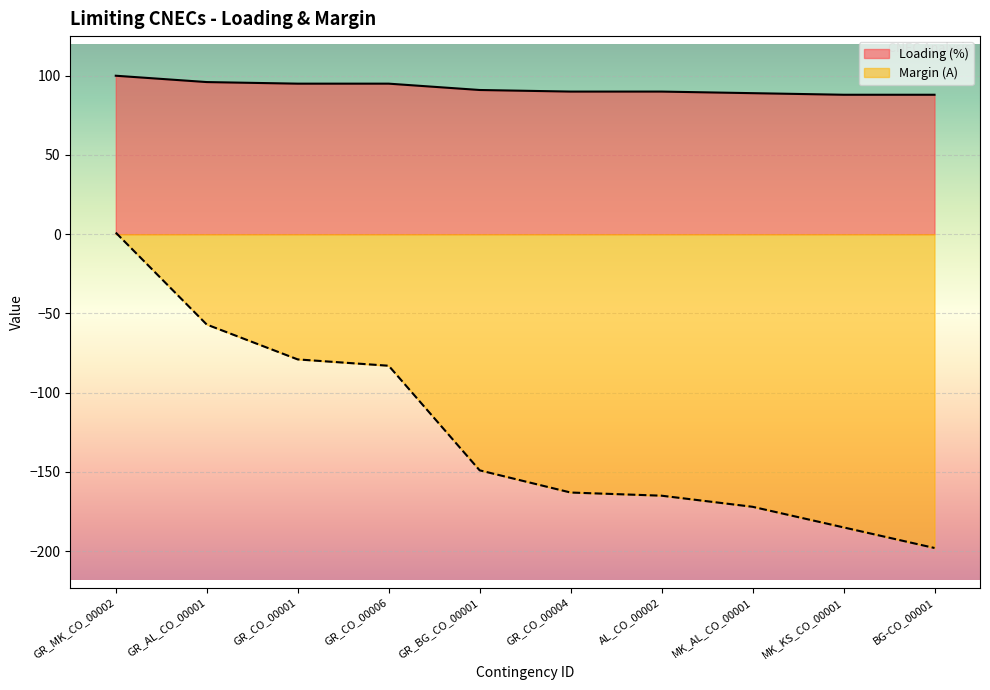

What are all the series names shown in the legend?

Loading (%), Margin (A)